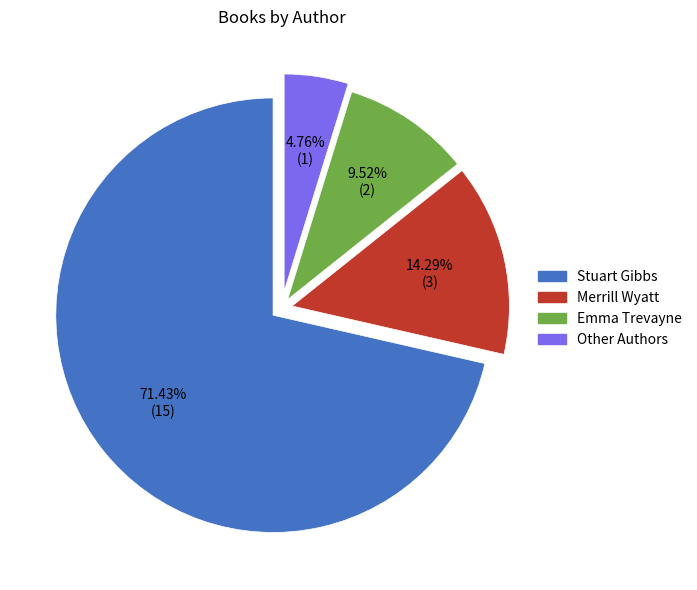

Rank the categories by value from lowest to highest.

Other Authors, Emma Trevayne, Merrill Wyatt, Stuart Gibbs